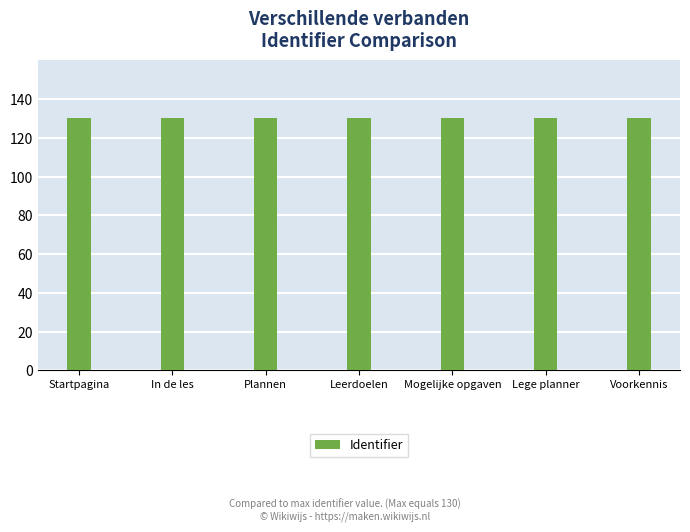

What is the greatest value displayed?

130.0